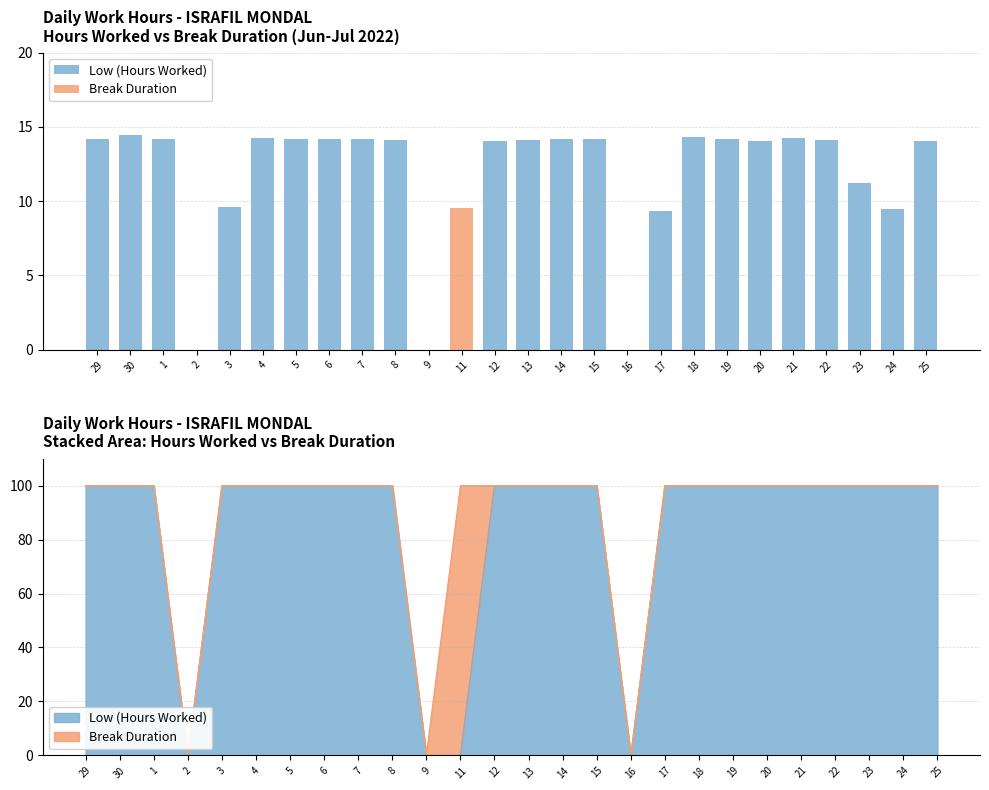

What is the difference between the maximum and minimum values in the Low (Hours Worked) series?

14.4